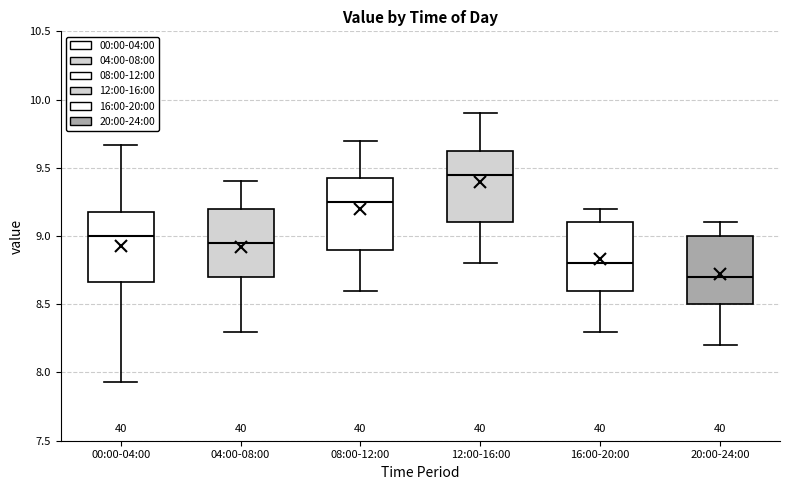

Reading left to right, transcribe this box plot: for each box, give where its median line is, the range the box spans, and where its two whiskers end, as read against the y-axis. The values are not printed on the chart, so give them approximately, as read against the axis.

00:00-04:00: median 9.00, box 8.65 to 9.20, whiskers 7.95 to 9.65
04:00-08:00: median 8.95, box 8.70 to 9.20, whiskers 8.30 to 9.40
08:00-12:00: median 9.25, box 8.90 to 9.45, whiskers 8.60 to 9.70
12:00-16:00: median 9.45, box 9.10 to 9.65, whiskers 8.80 to 9.90
16:00-20:00: median 8.80, box 8.60 to 9.10, whiskers 8.30 to 9.20
20:00-24:00: median 8.70, box 8.50 to 9.00, whiskers 8.20 to 9.10